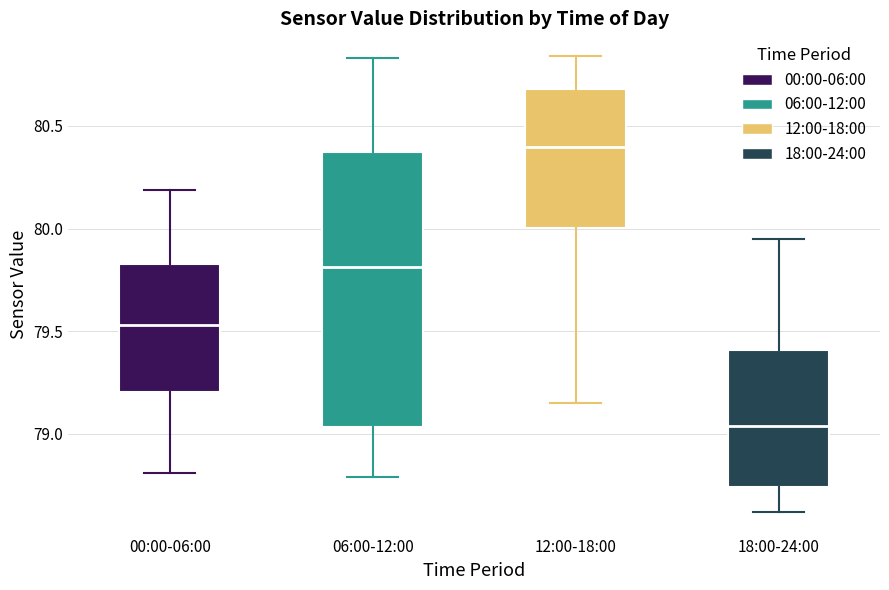

Comparing the boxes themselves (not the whiskers), which one is the tallest?

06:00-12:00